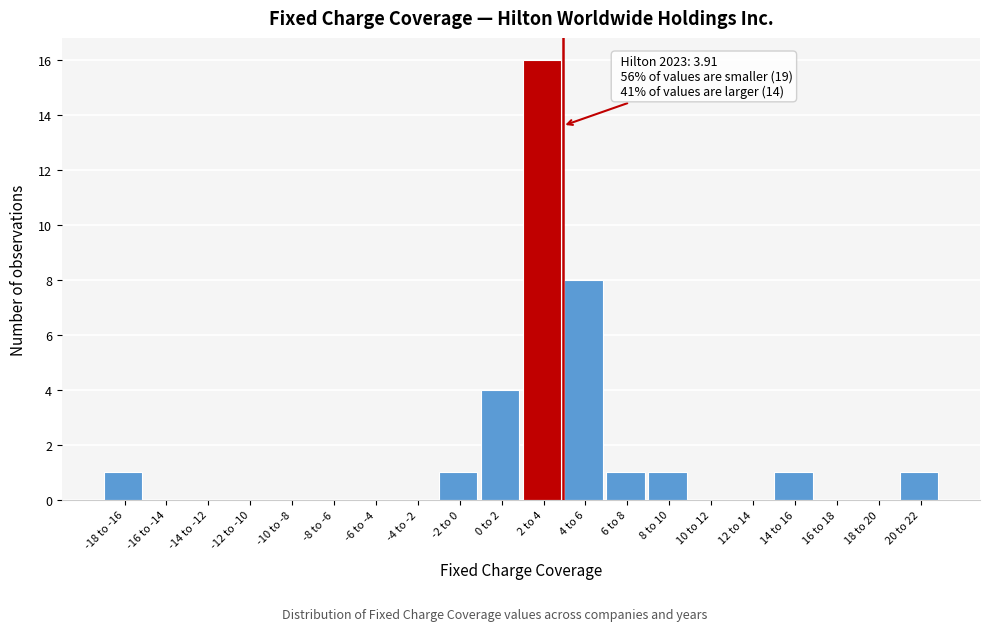

Reading left to right, transcribe all the data shown in this chart.

-18 to -16=1	-16 to -14=0	-14 to -12=0	-12 to -10=0	-10 to -8=0	-8 to -6=0	-6 to -4=0	-4 to -2=0	-2 to 0=1	0 to 2=4	2 to 4=16	4 to 6=8	6 to 8=1	8 to 10=1	10 to 12=0	12 to 14=0	14 to 16=1	16 to 18=0	18 to 20=0	20 to 22=1